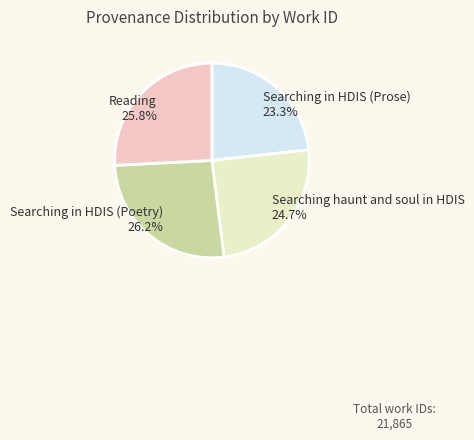

Does Searching in HDIS (Prose) represent more than half of the total?

No